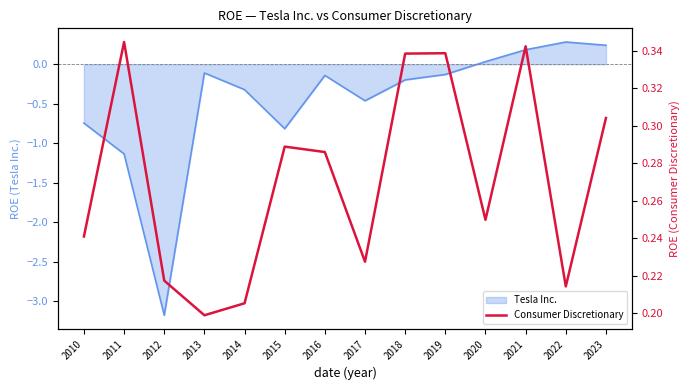

The value at 2019 is 0.3. True or false?

True